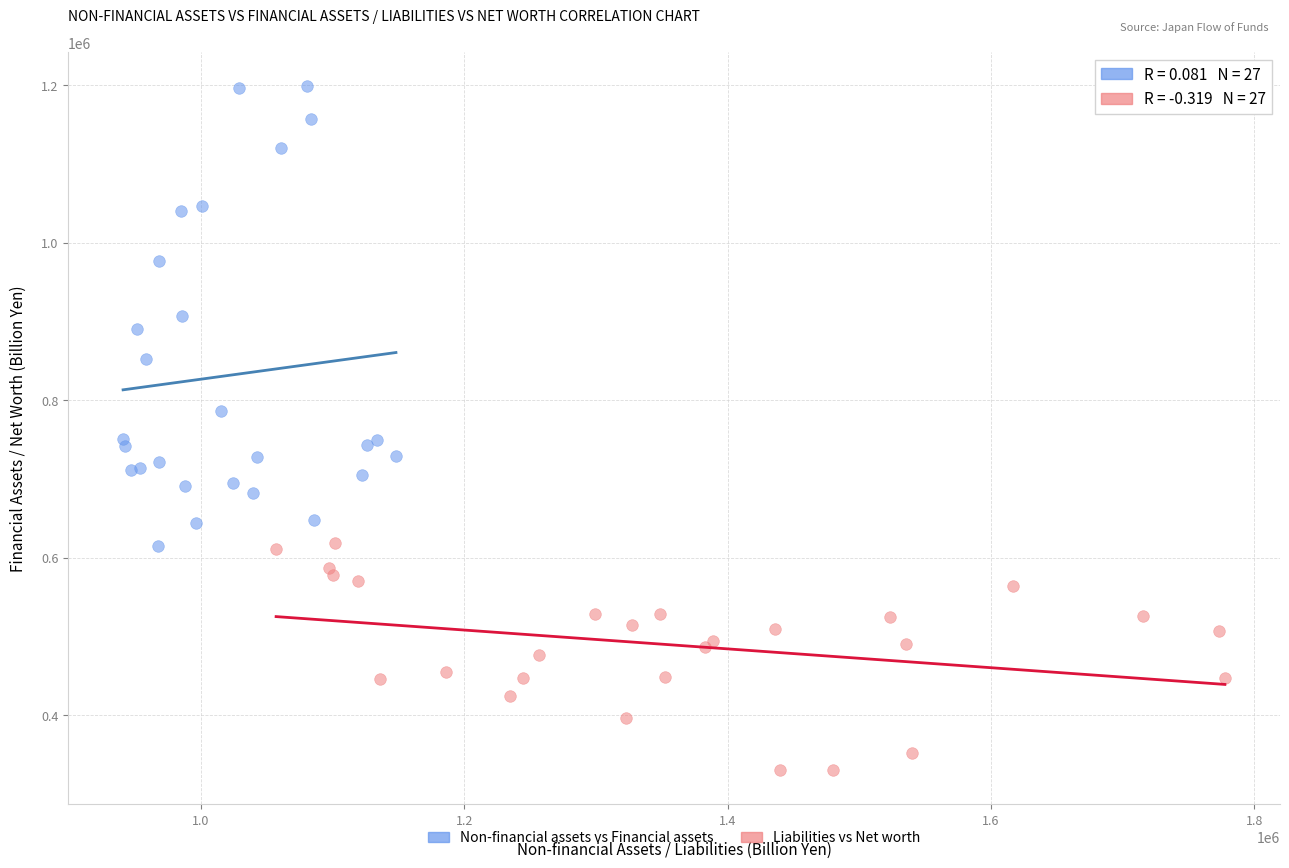

Which series has the widest spread of Y values?

Non-financial assets vs Financial assets